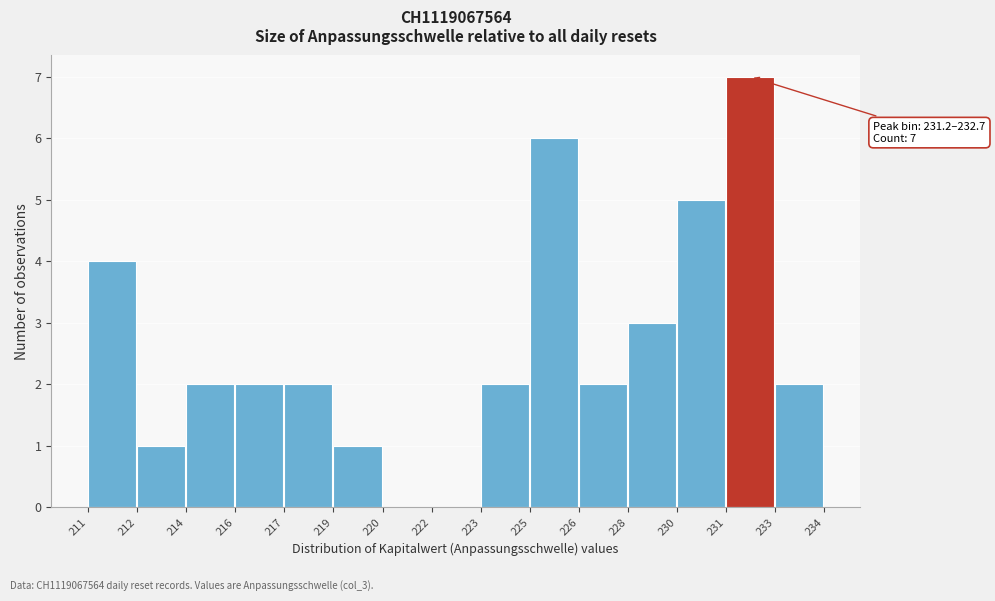

Reading left to right, what are all the values shown in this chart?

211=4	212=1	214=2	216=2	217=2	219=1	220=0	222=0	223=2	225=6	226=2	228=3	230=5	231=7	233=2